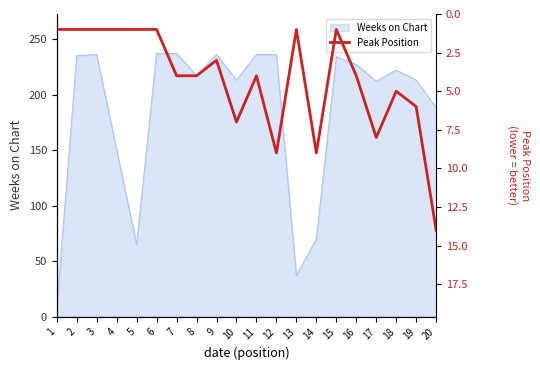

True or false: the data shows 5 at 14.

False